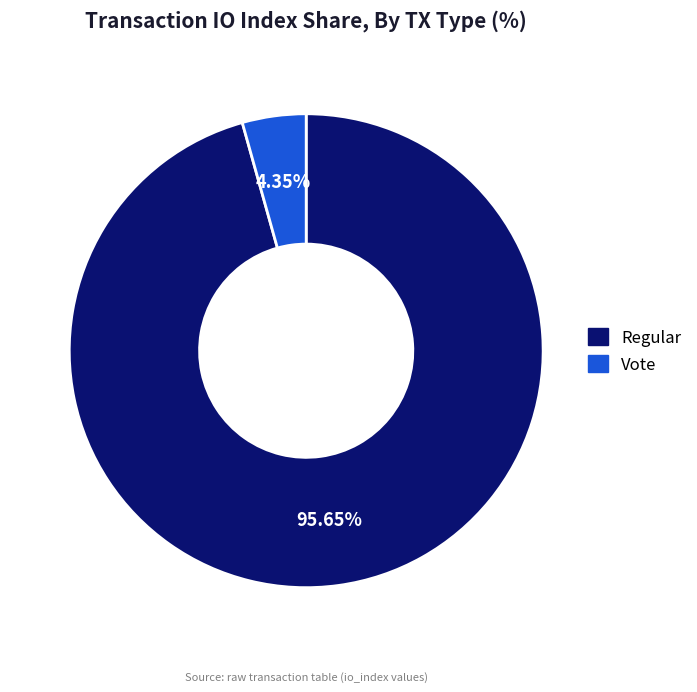

Rank the categories by value from lowest to highest.

Vote, Regular